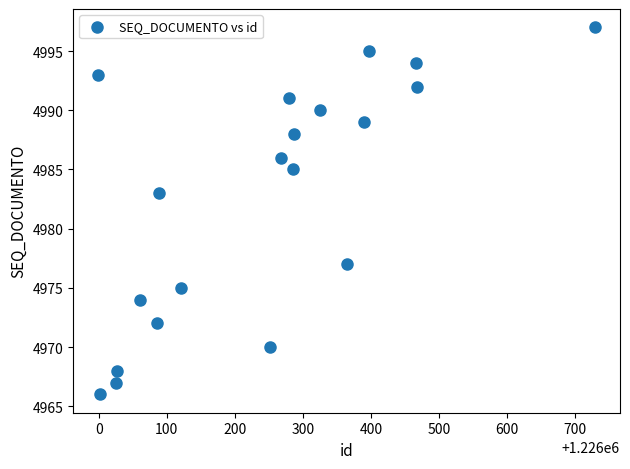

What is the range of Y values (max minus min)?

31